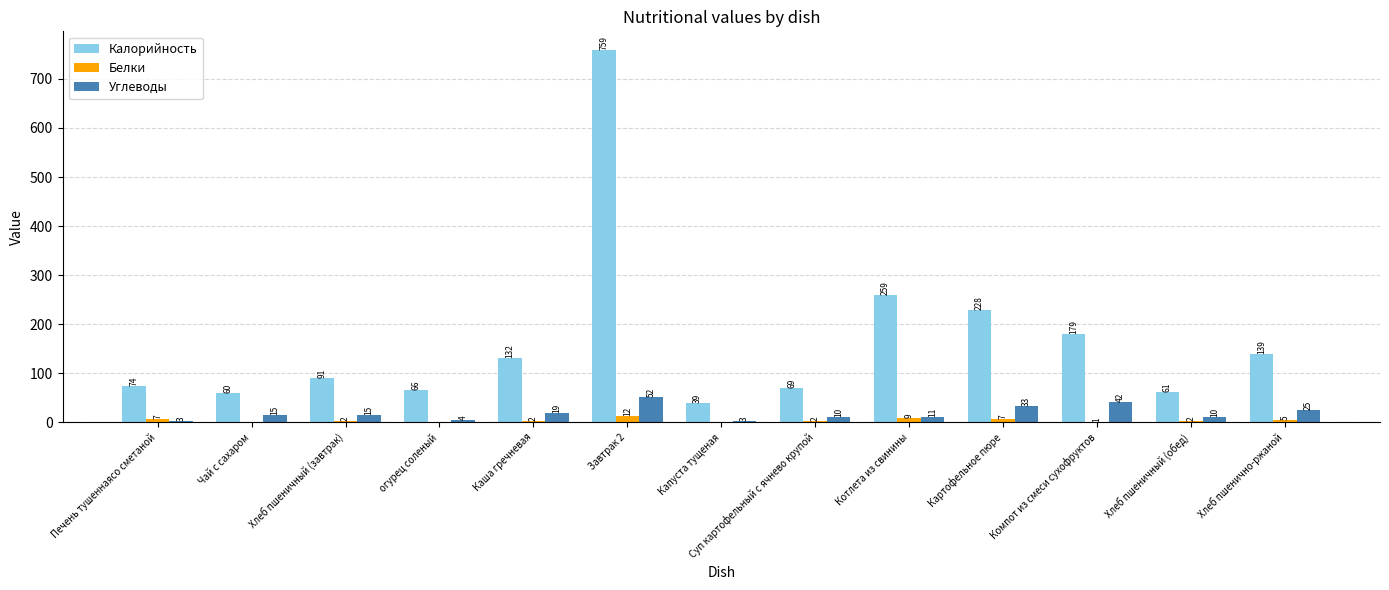

How many groups of bars are there?

13